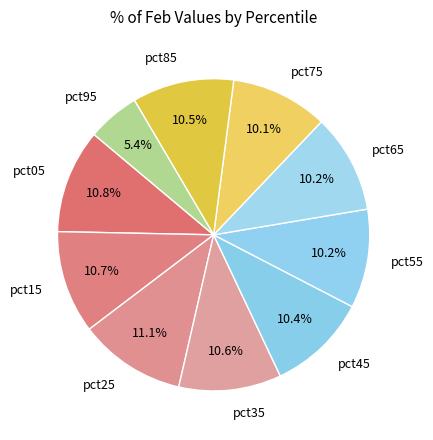

What is the smallest slice in the pie chart?

pct95